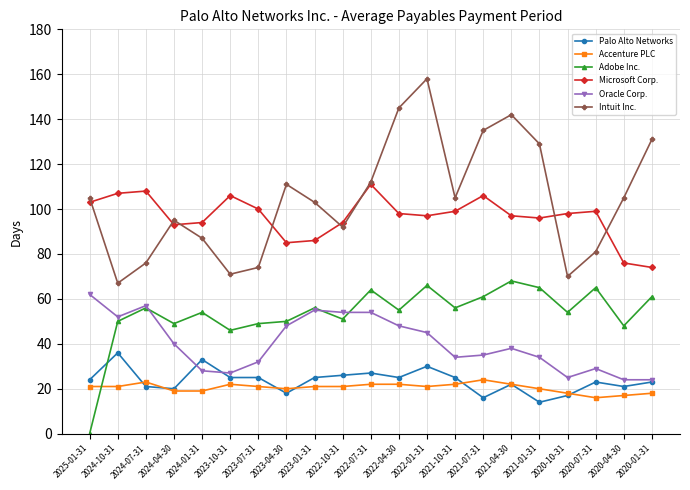

True or false: Microsoft Corp. has more than 2 points higher than both neighbors.

True